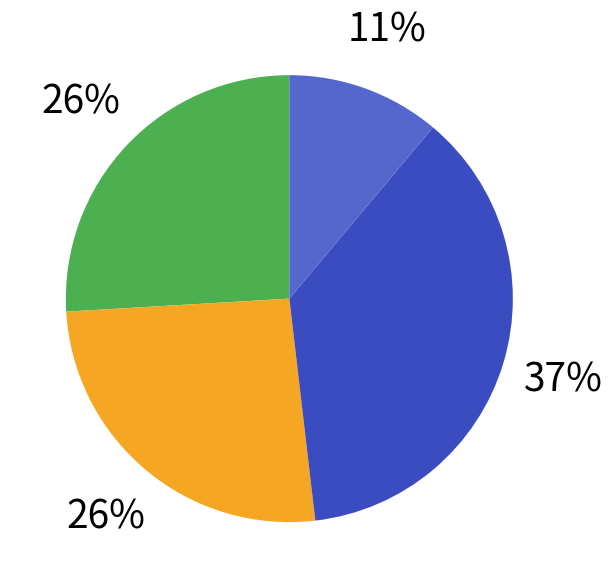

How many slices are in this pie chart?

4